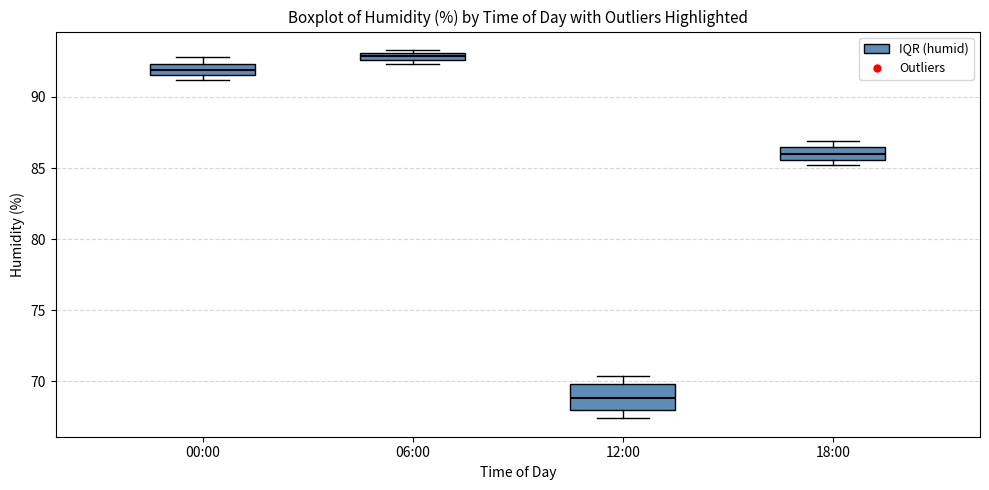

Where is the upper edge of the box for 00:00 on the y-axis? The values are not printed on the chart, so give them approximately, as read against the axis.

92.5